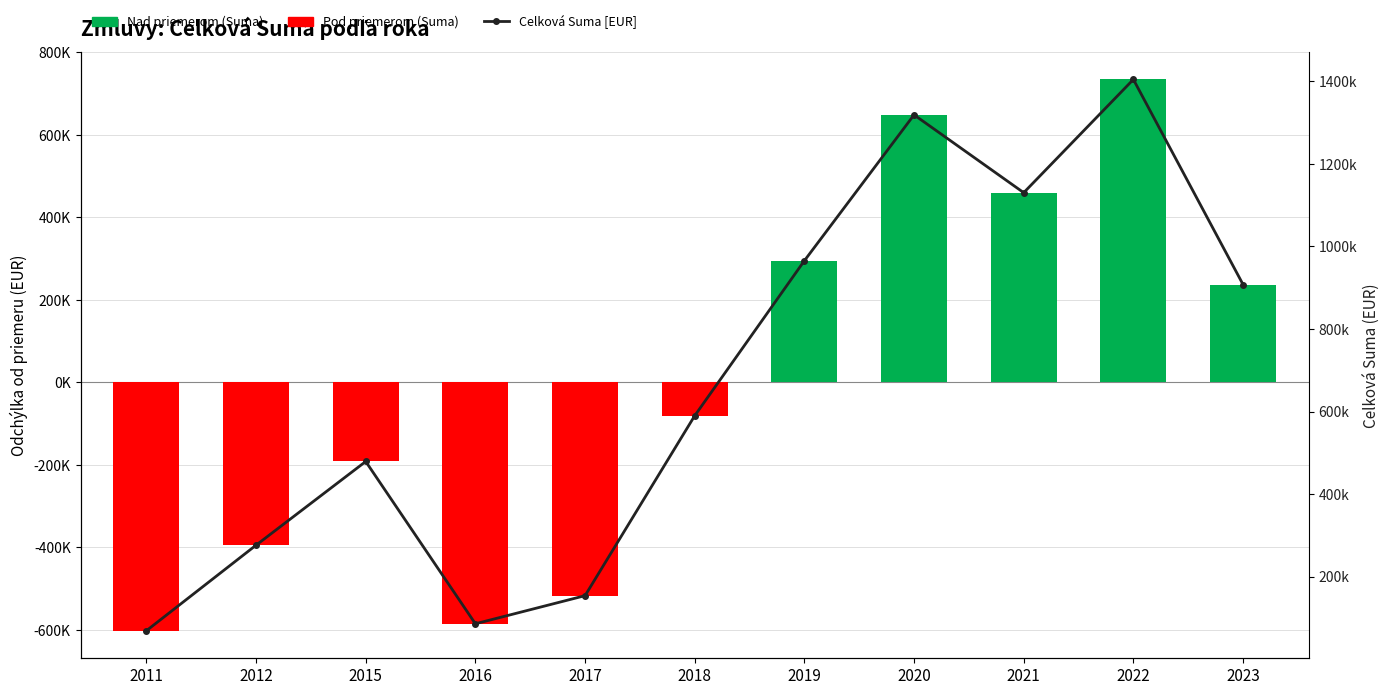

How many data points does each series have?

11